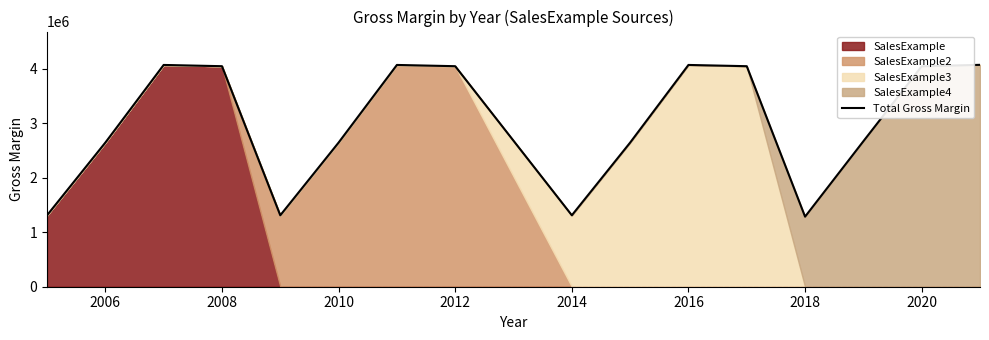

What is the smallest value displayed?

1286605.9